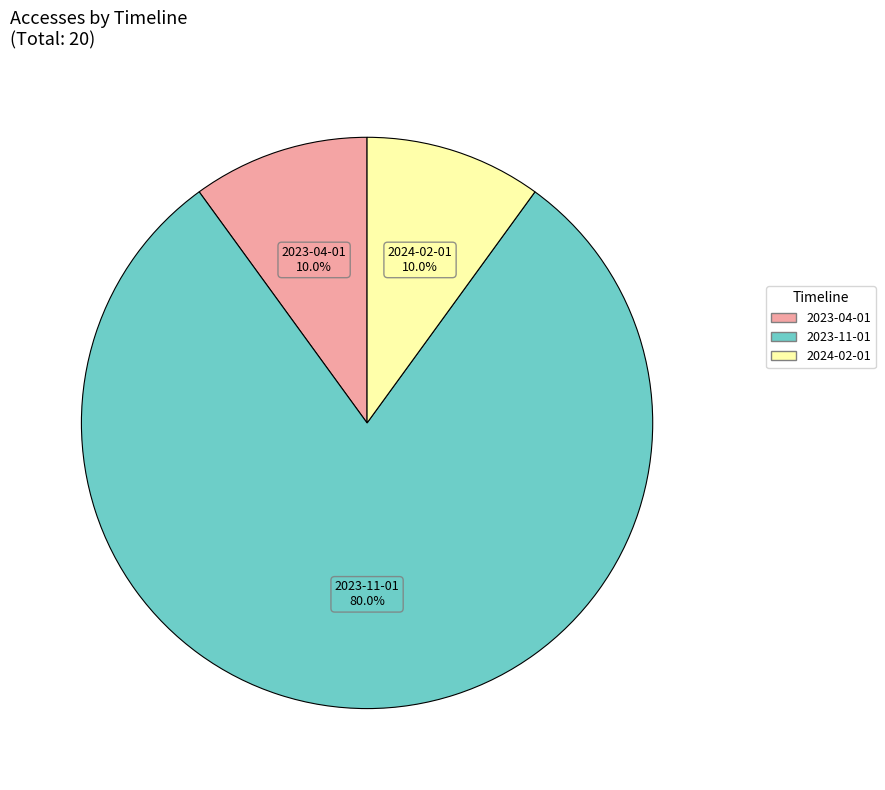

To the nearest percent, what is the difference between the 2023-04-01 and 2023-11-01 slice percentages?

70%